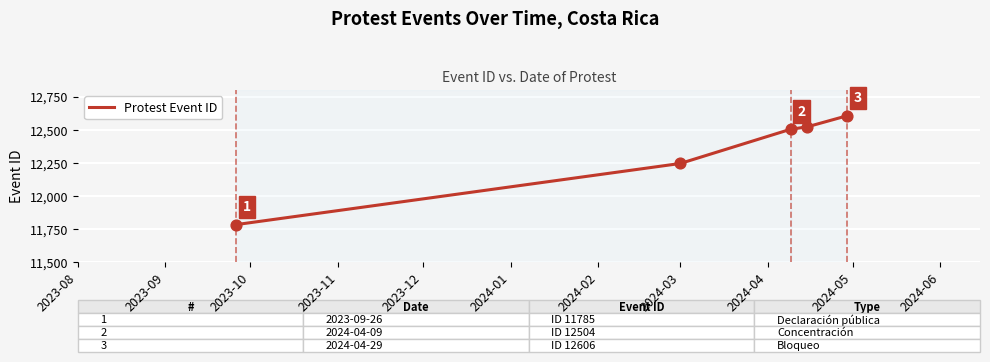

What is the greatest value displayed?

12606